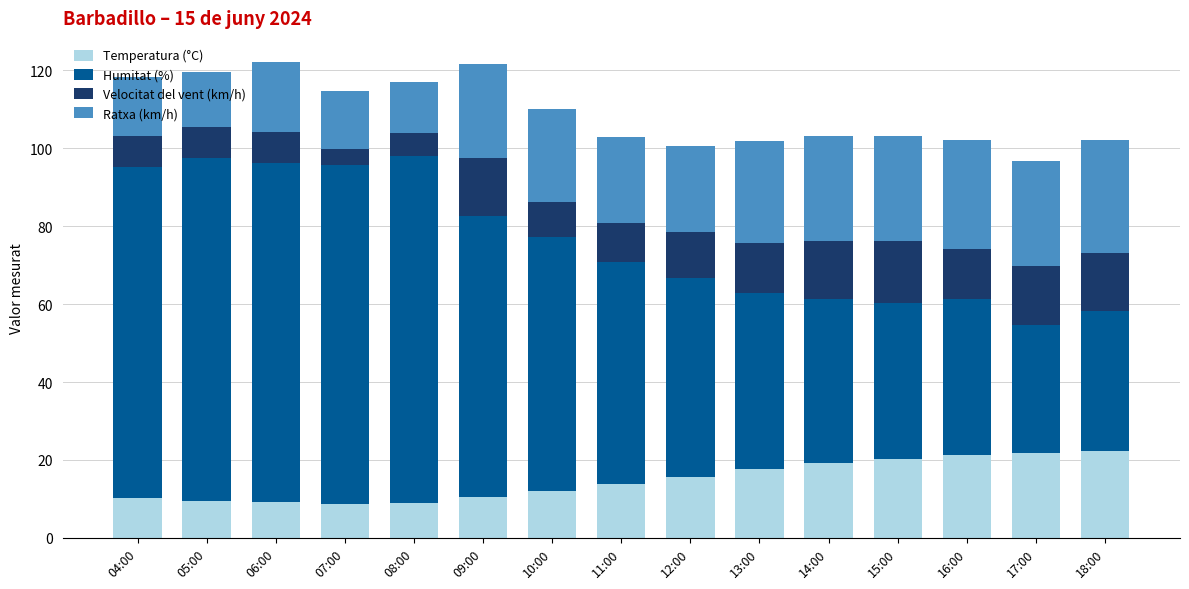

What is the minimum value for Temperatura (°C)?

8.7